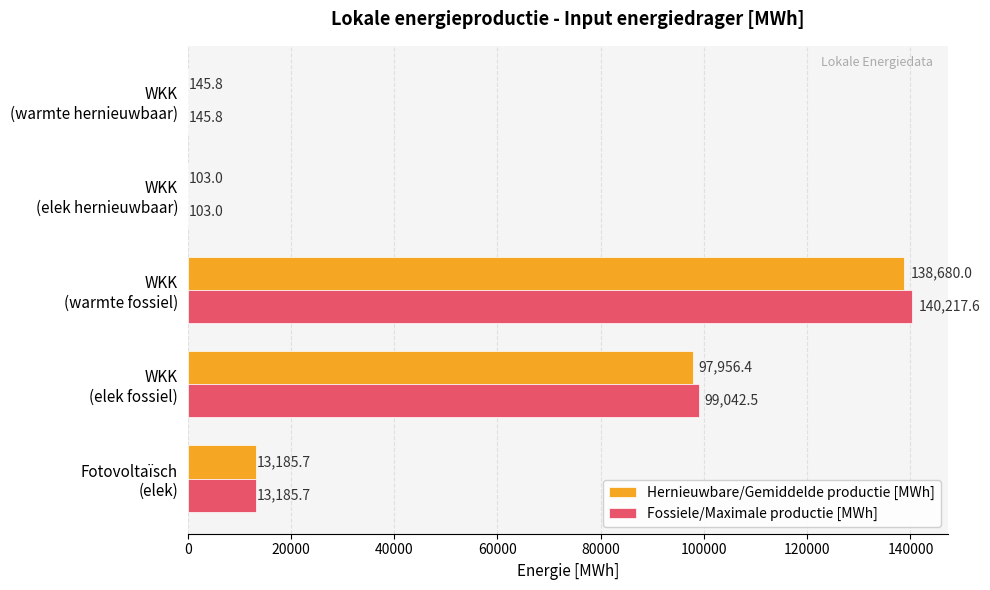

Which series has the largest total across all categories?

Fossiele/Maximale productie [MWh]